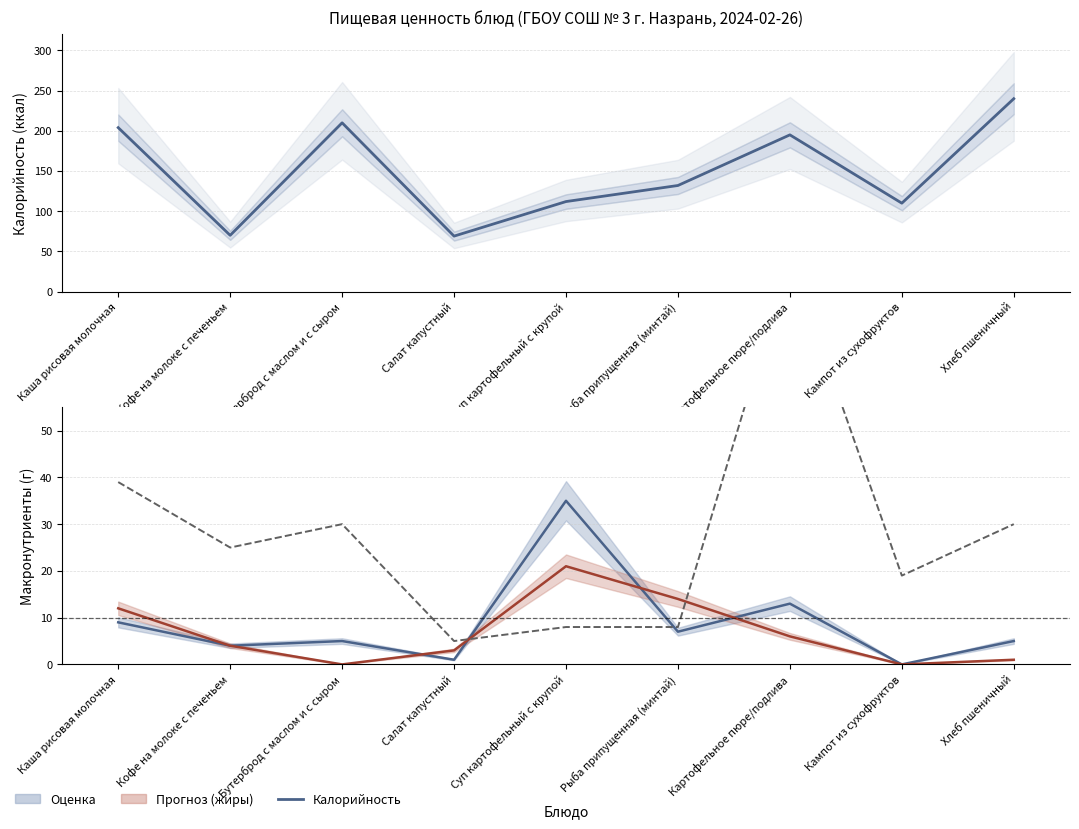

What is the total value across all series at Картофельное пюре/подлива?

301